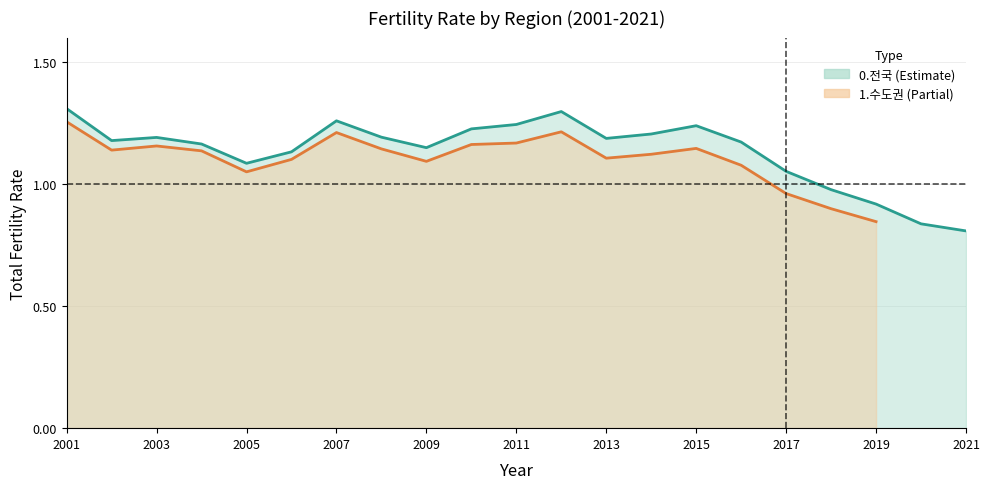

Where is the first local maximum?

2003